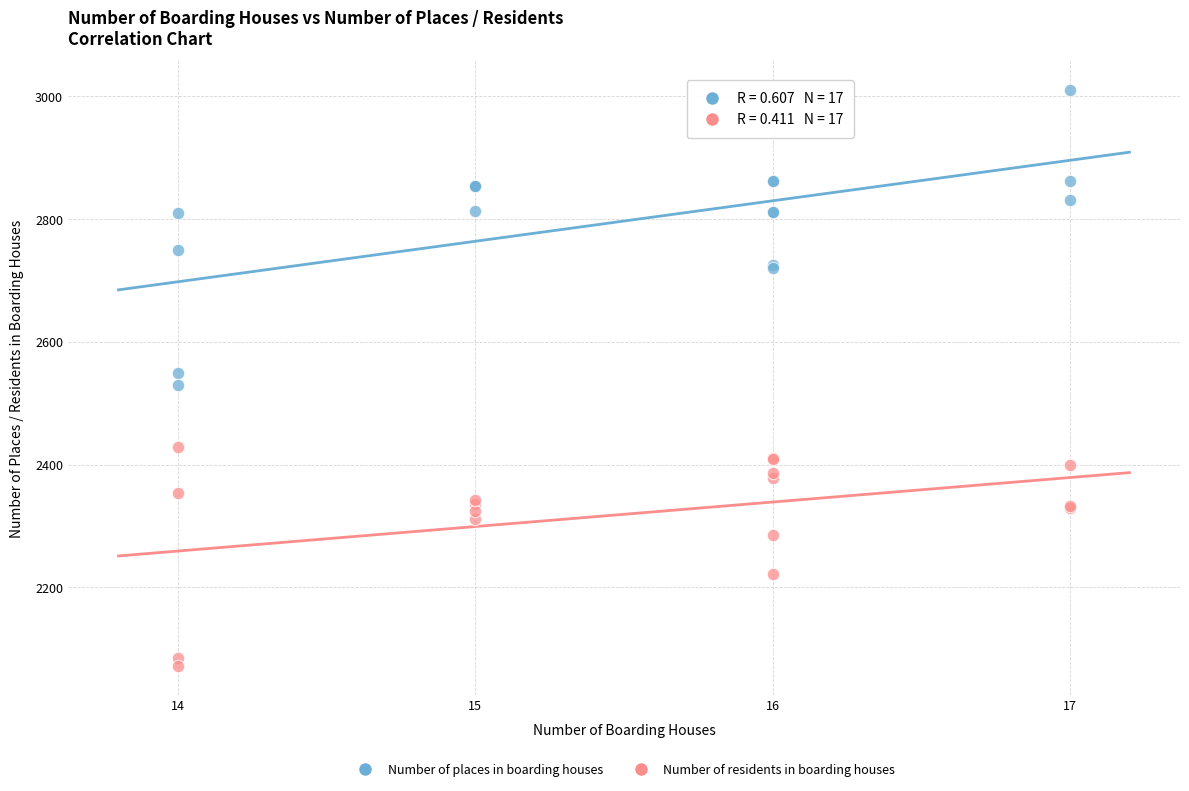

What is the X range (max minus min) for the scatter plot?

3